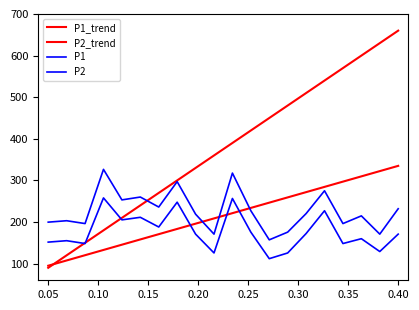

Is this an area chart (filled region under the line)?

No